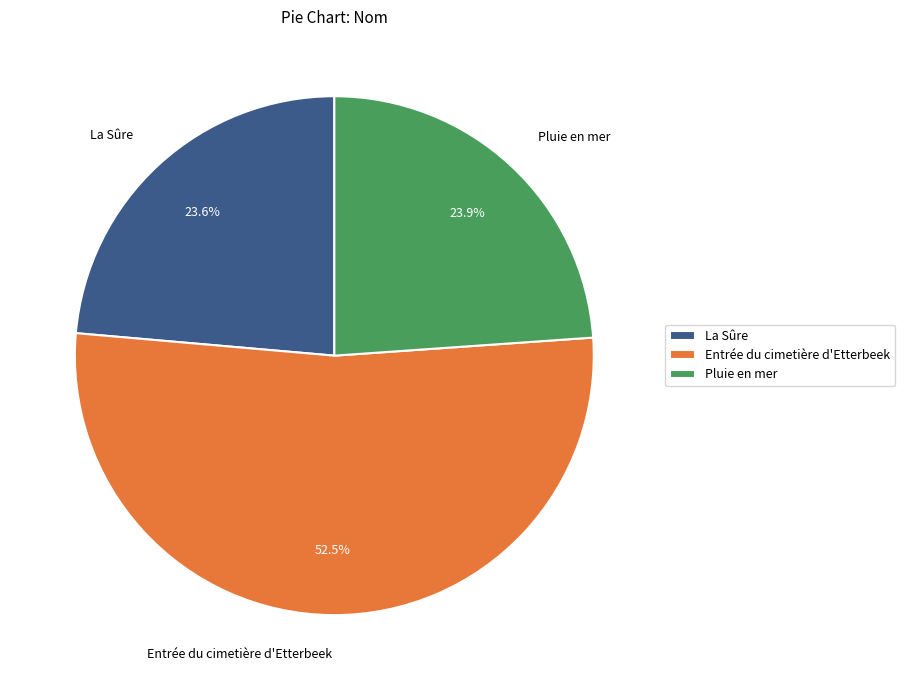

Does Entrée du cimetière d'Etterbeek represent more than half of the total?

Yes